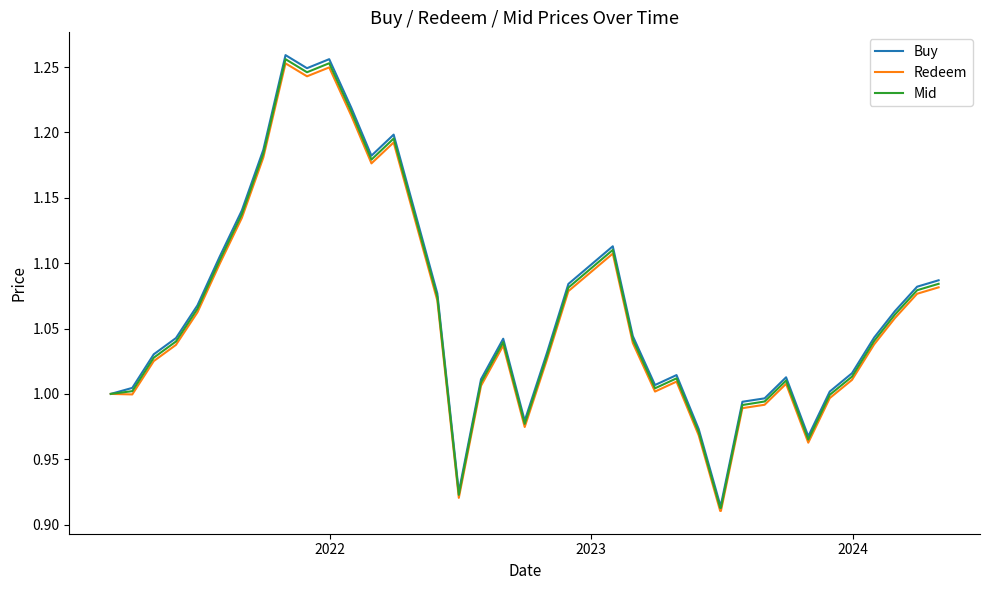

What is the difference between the maximum and minimum values in the Buy series?

0.3